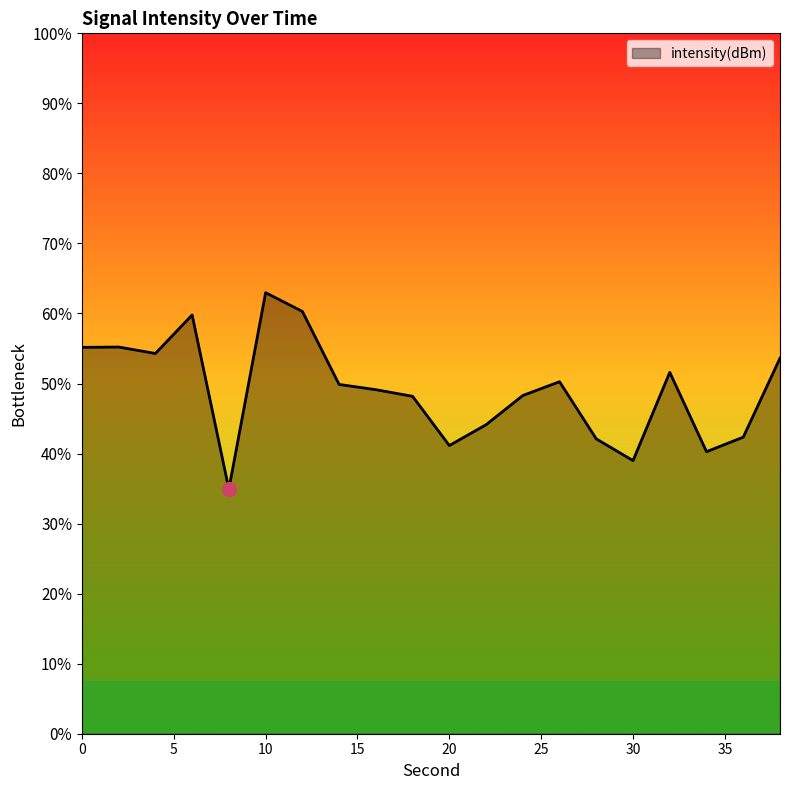

How many lines are shown in the chart?

1